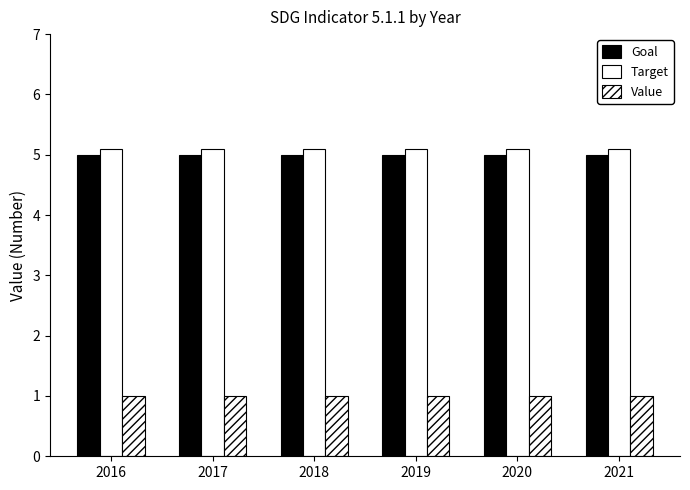

How many data points does each series have?

6